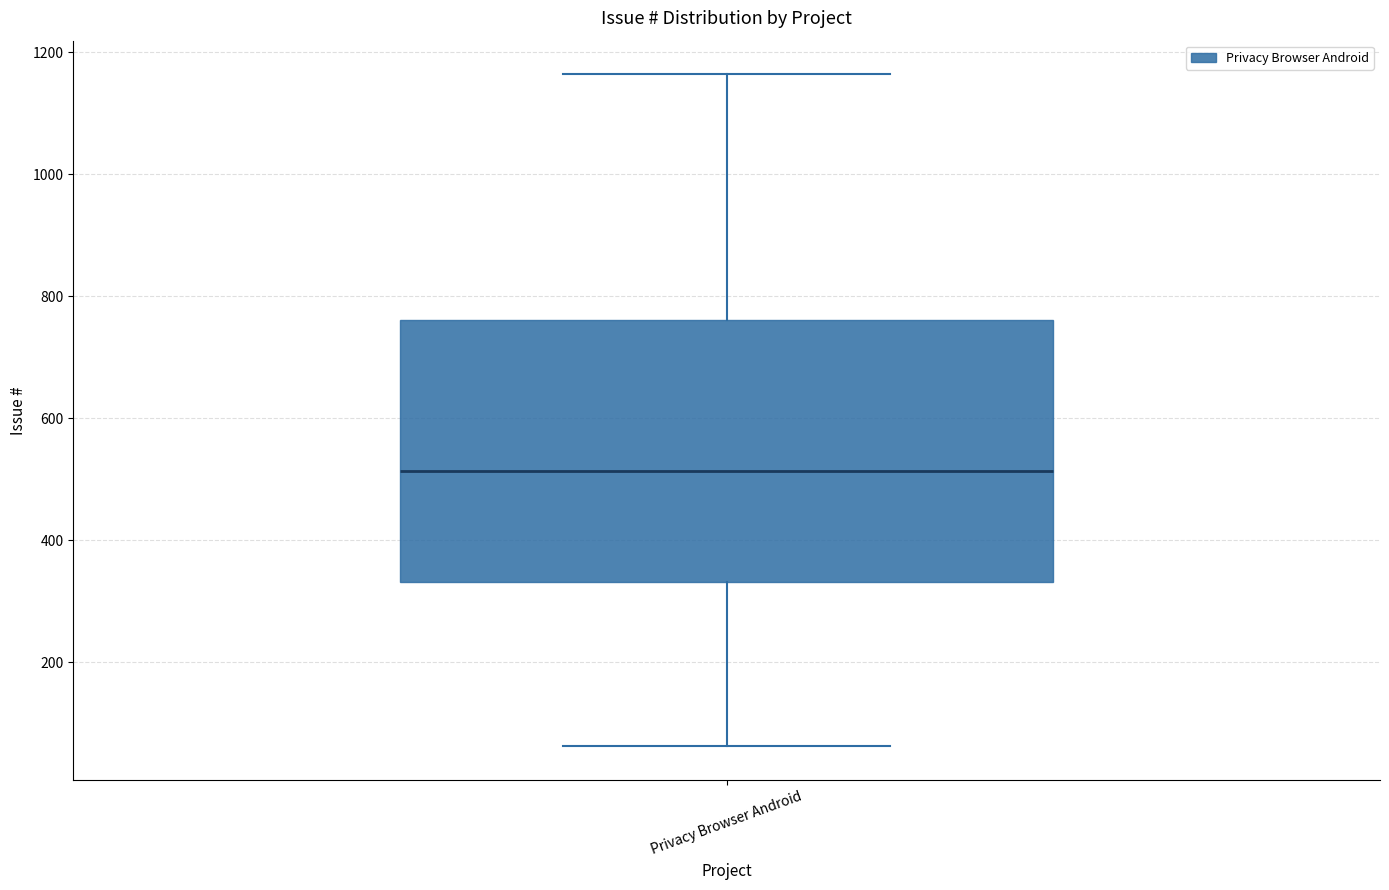

Where does the upper whisker of the box for Privacy Browser Android end on the y-axis? The values are not printed on the chart, so give them approximately, as read against the axis.

1160